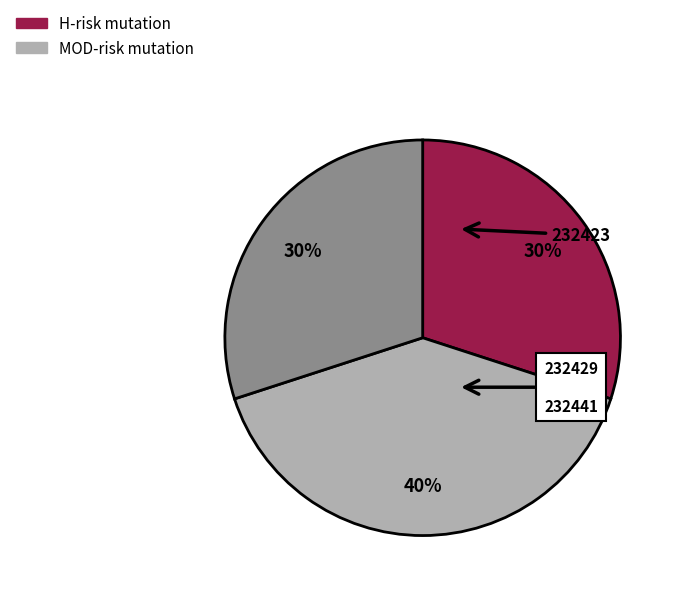

To the nearest percent, what is the difference between the largest and smallest slice percentages?

10%